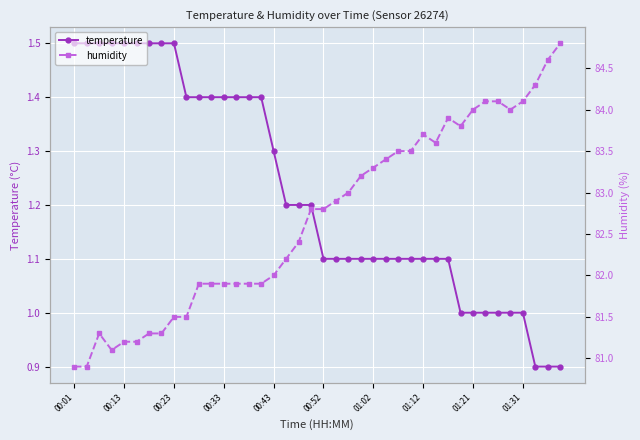

What is the maximum value for temperature?

1.5